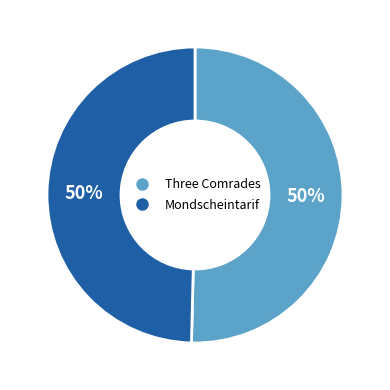

Count the number of slices in the pie.

2